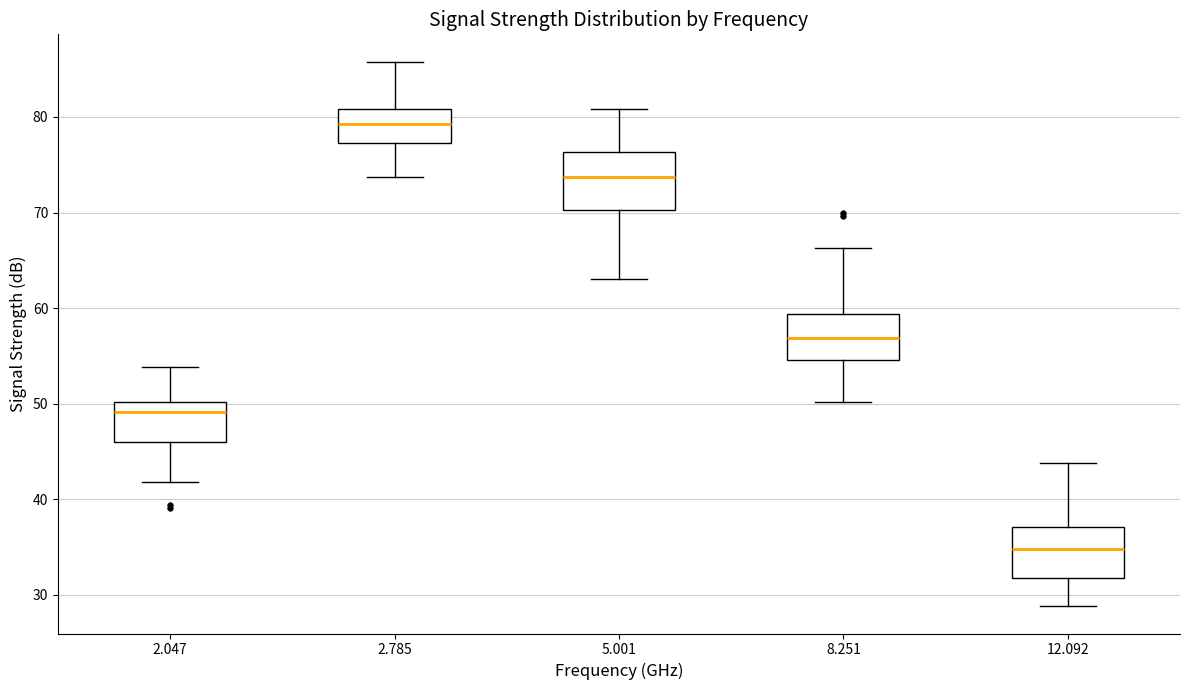

Reading left to right, read every box against the y-axis: the position of its median line, the range the box covers, and the ends of its whiskers. The values are not printed on the chart, so give them approximately, as read against the axis.

2.047: median 49, box 46 to 50, whiskers 42 to 54
2.785: median 79, box 77 to 81, whiskers 74 to 86
5.001: median 74, box 70 to 76, whiskers 63 to 81
8.251: median 57, box 55 to 59, whiskers 50 to 66
12.092: median 35, box 32 to 37, whiskers 29 to 44